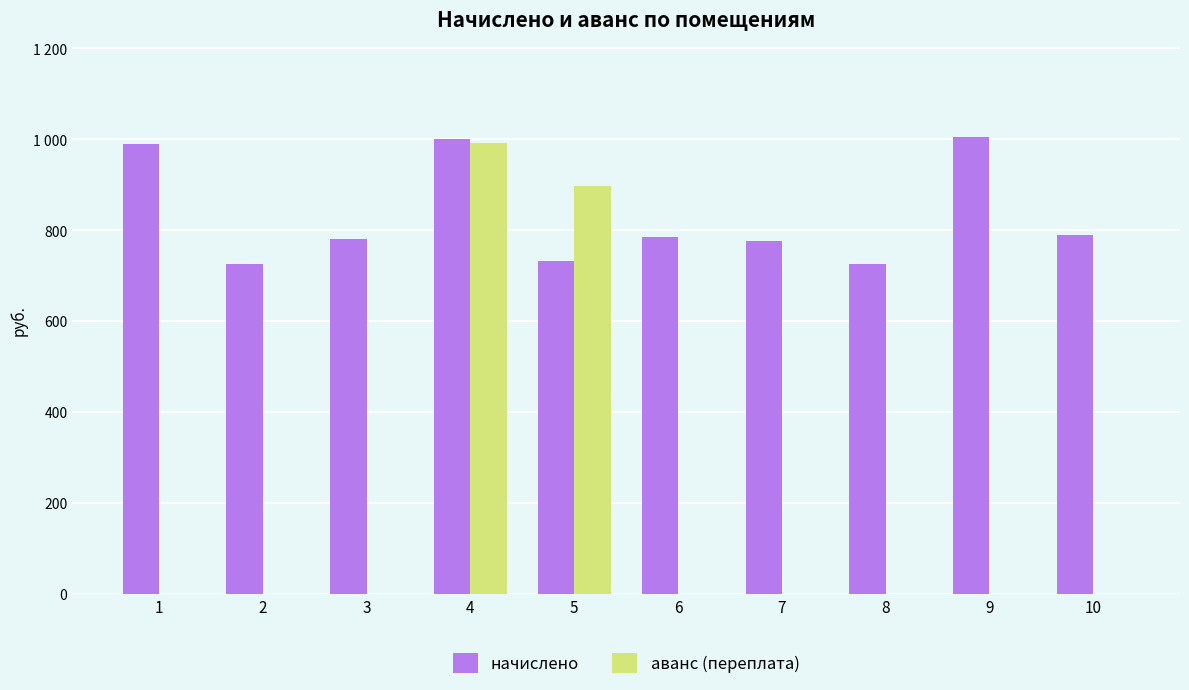

Which has a higher value, 4 or 9?

9